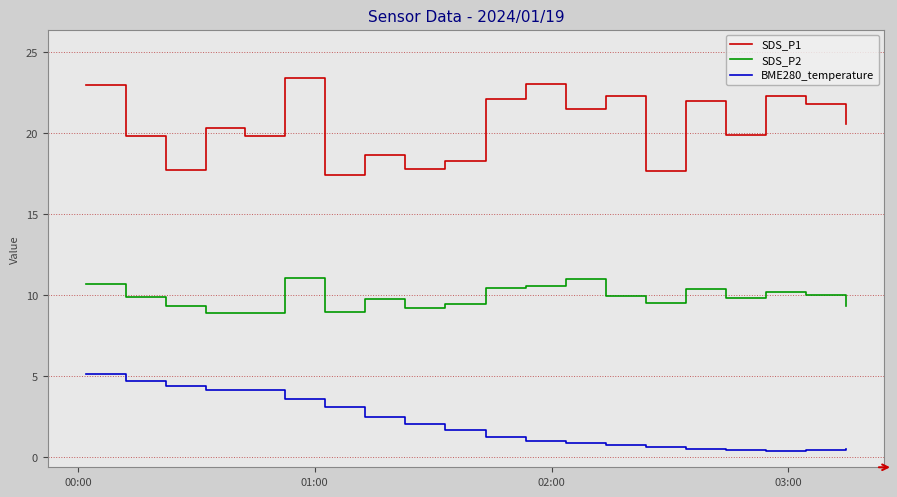

List the series in order of their peak value, highest first.

SDS_P1, SDS_P2, BME280_temperature